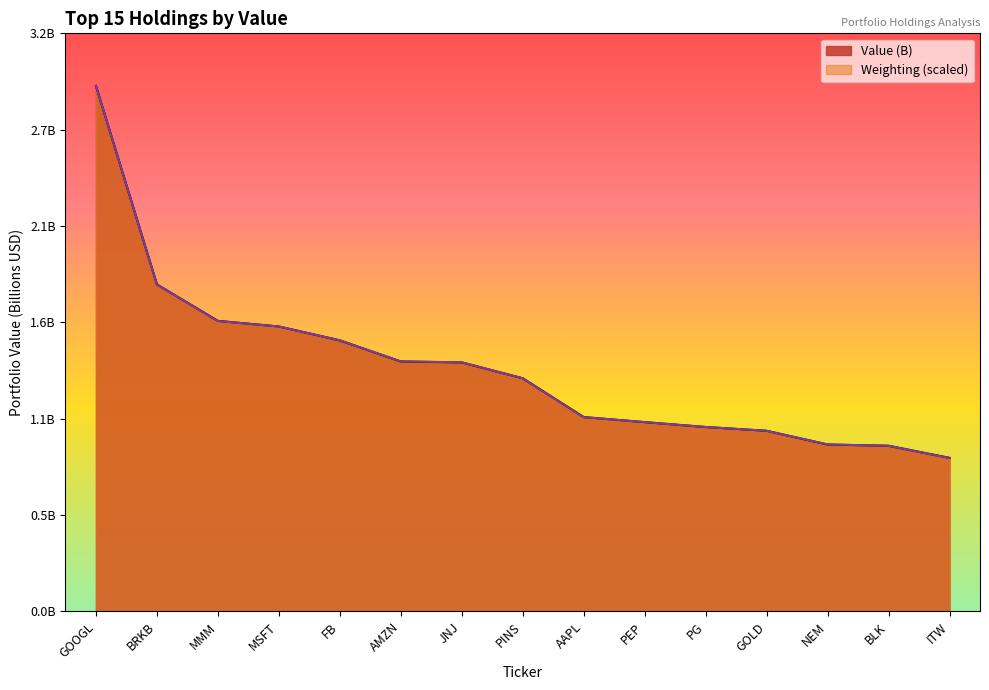

List the labels in order of value, smallest first.

ITW, BLK, NEM, GOLD, PG, PEP, AAPL, PINS, JNJ, AMZN, FB, MSFT, MMM, BRKB, GOOGL